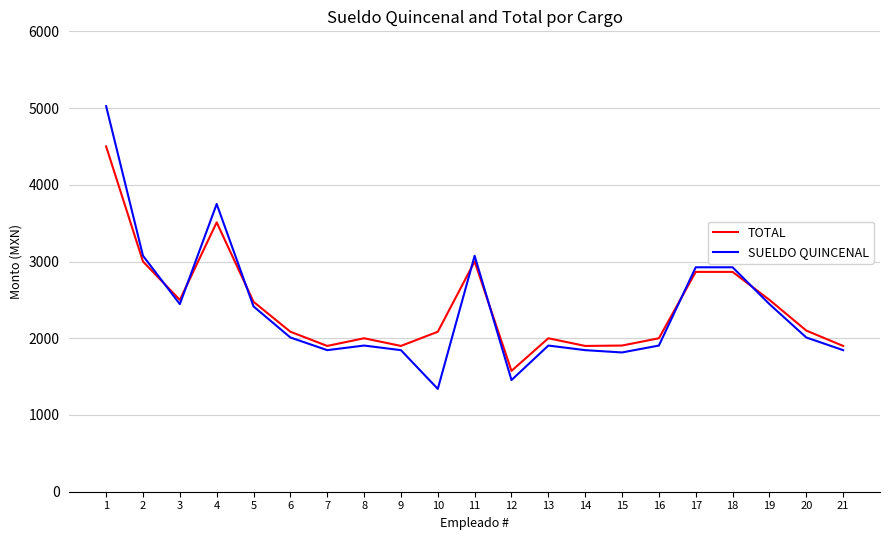

At which category does SUELDO QUINCENAL reach its first local peak?

4